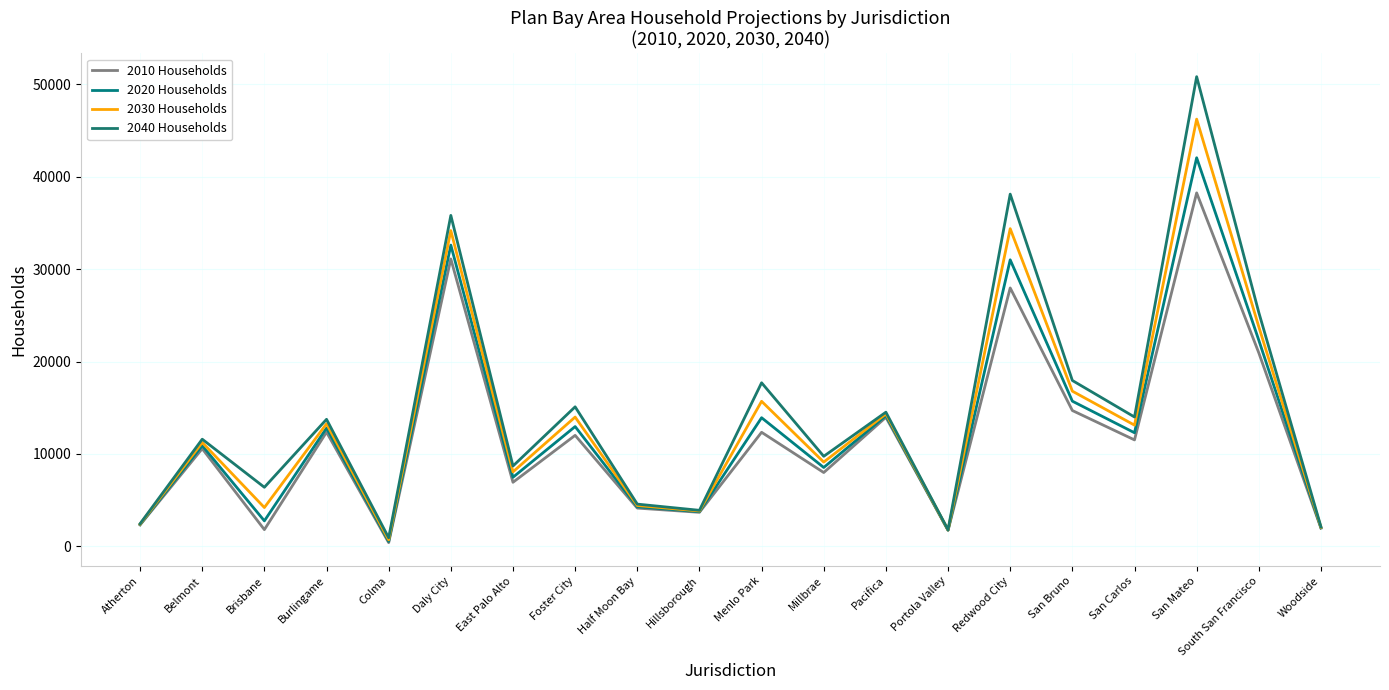

What is the approximate value of 2040 Households at Brisbane?

6400.0